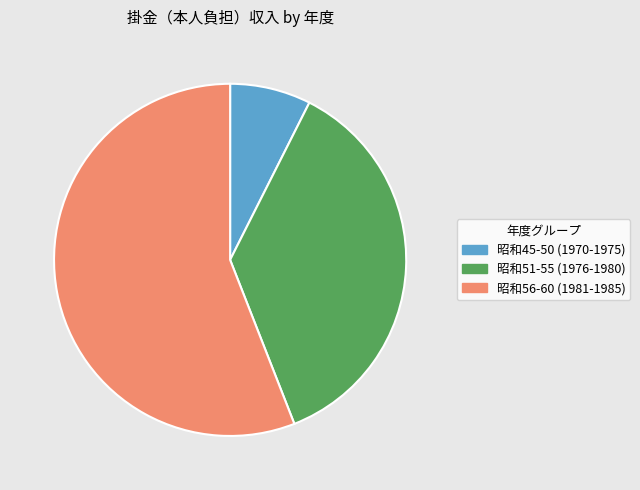

Rank the categories by value from highest to lowest.

昭和56-60 (1981-1985), 昭和51-55 (1976-1980), 昭和45-50 (1970-1975)